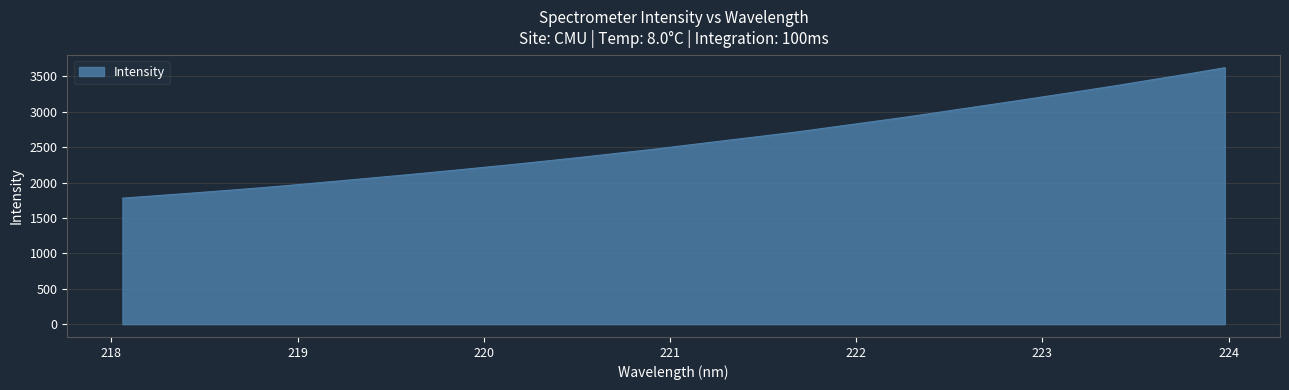

What is the smallest value displayed?

1779.6